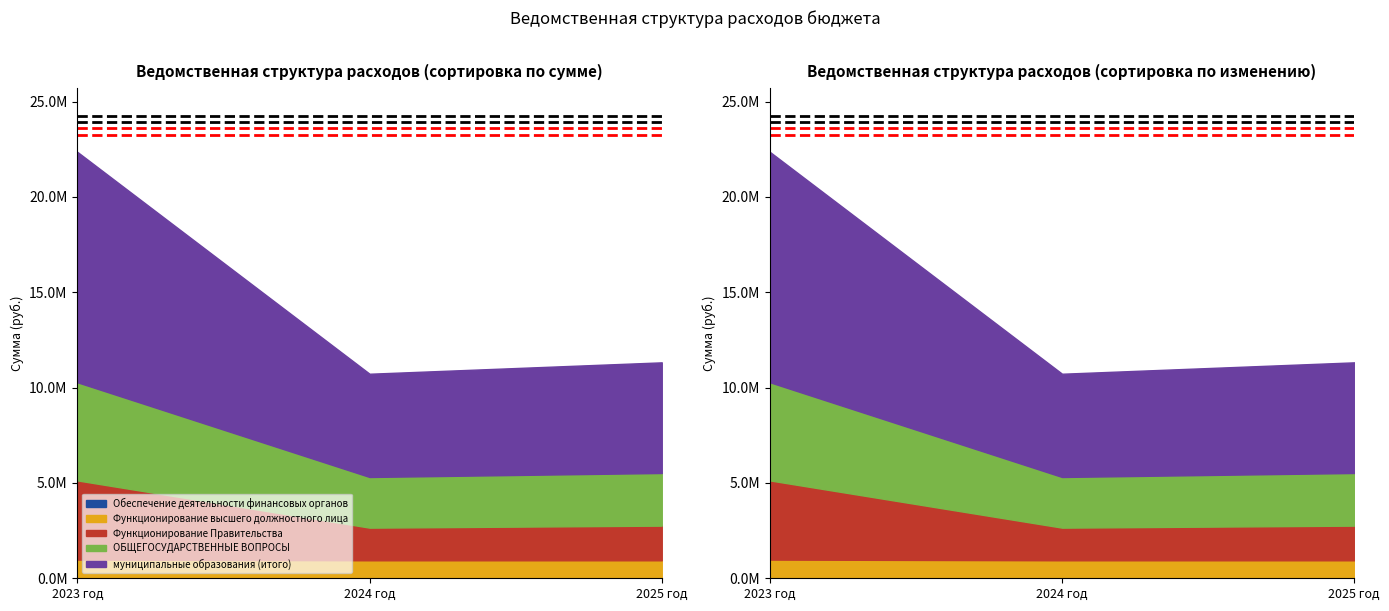

What is the highest value of the муниципальные образования (итого) series?

12083120.0